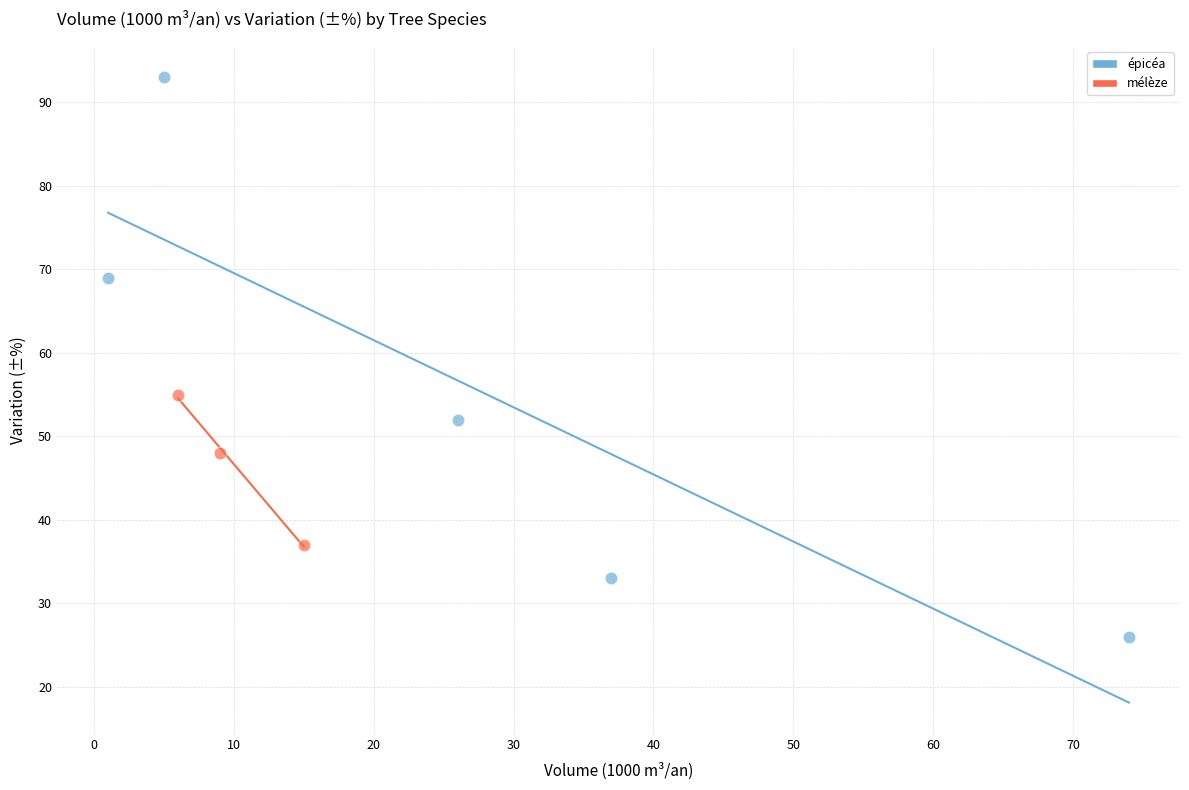

Which series reaches the minimum Y coordinate?

épicéa